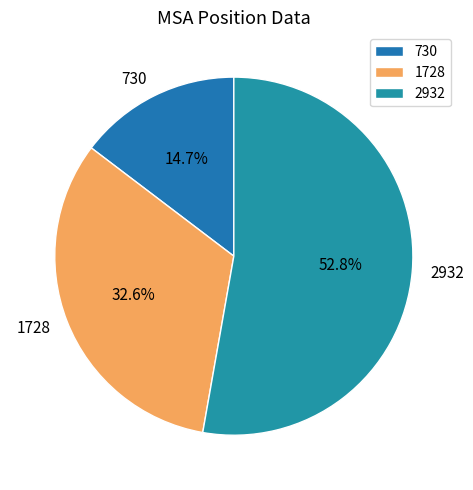

What is the smallest slice in the pie chart?

730